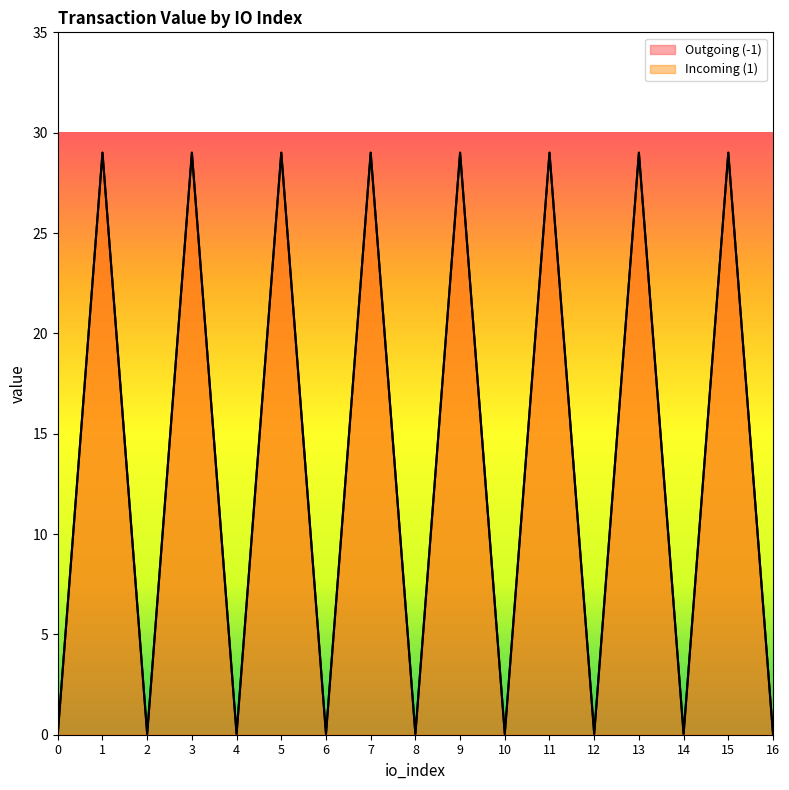

Is it true that Outgoing (-1) equals 29.0 at 13?

True